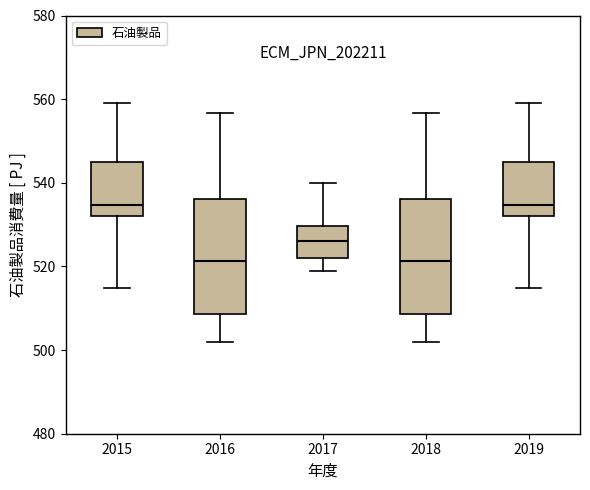

Where is the upper edge of the box at x = 2019 on the y-axis? The values are not printed on the chart, so give them approximately, as read against the axis.

544